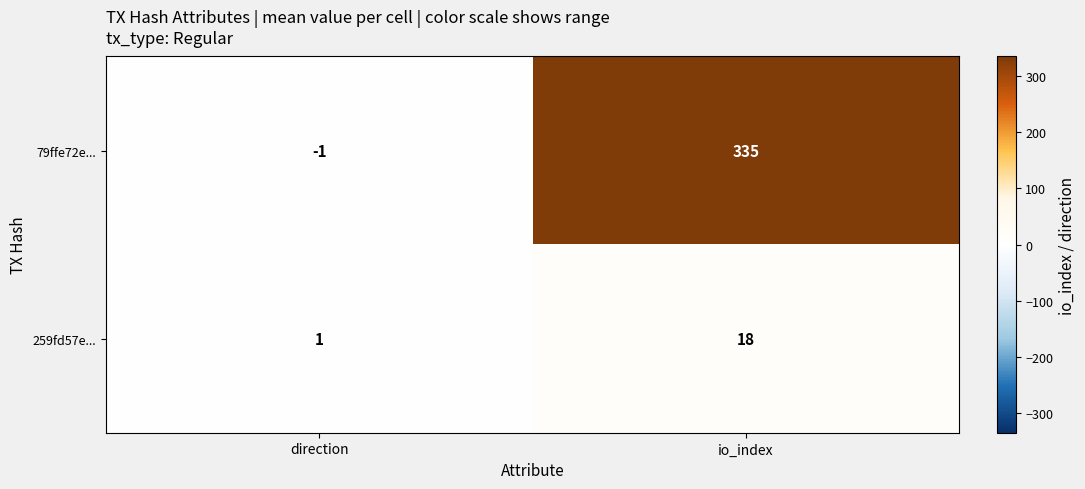

Reading left to right, what are all the values shown in this chart?

79ffe72e...: -1	335
259fd57e...: 1	18